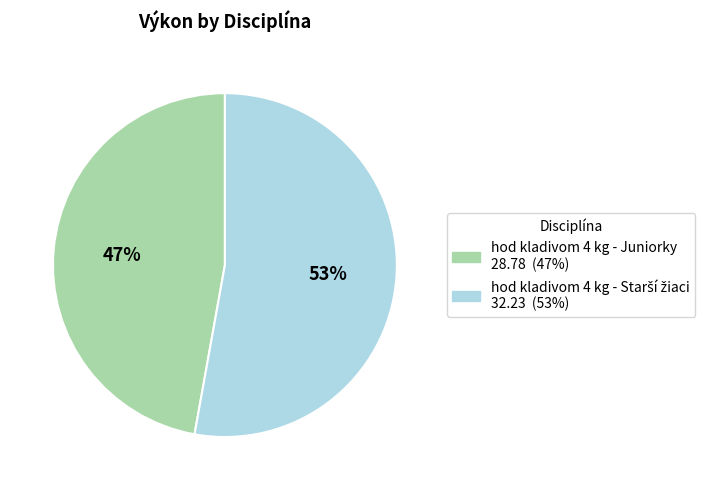

The hod kladivom 4 kg - Juniorky slice represents 40% of the pie. True or false?

False